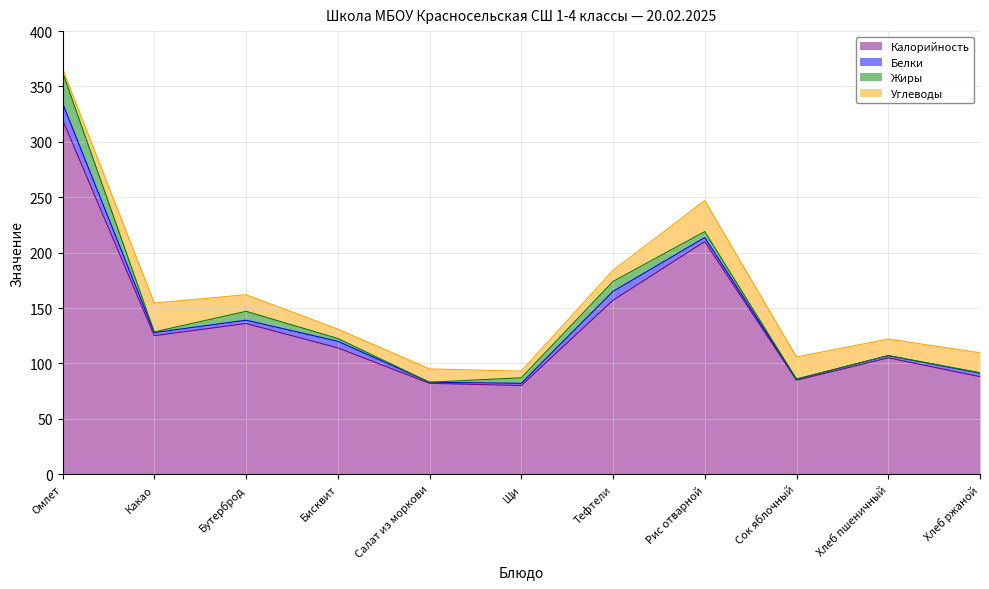

What is the average value of the Калорийность series?

136.5